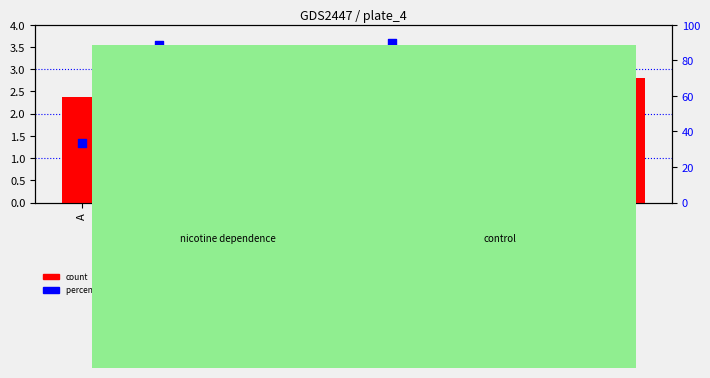

Which series has the largest Y range (max minus min)?

percentile rank within the sample